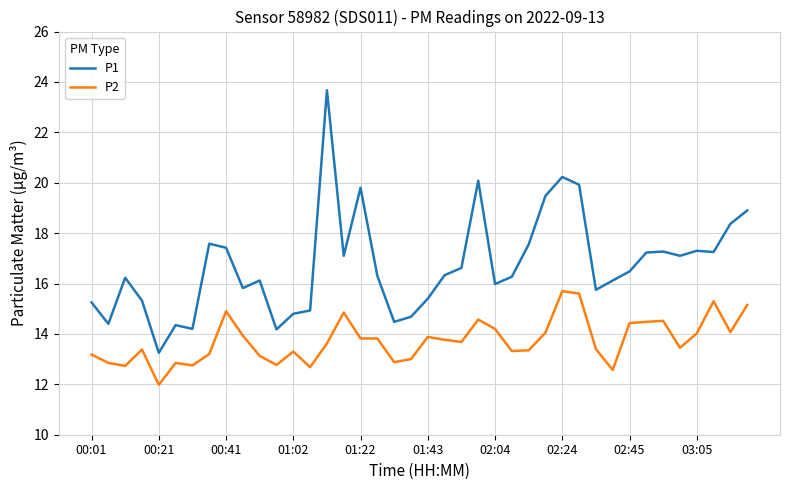

What is the difference between the maximum and minimum values in the P1 series?

10.4